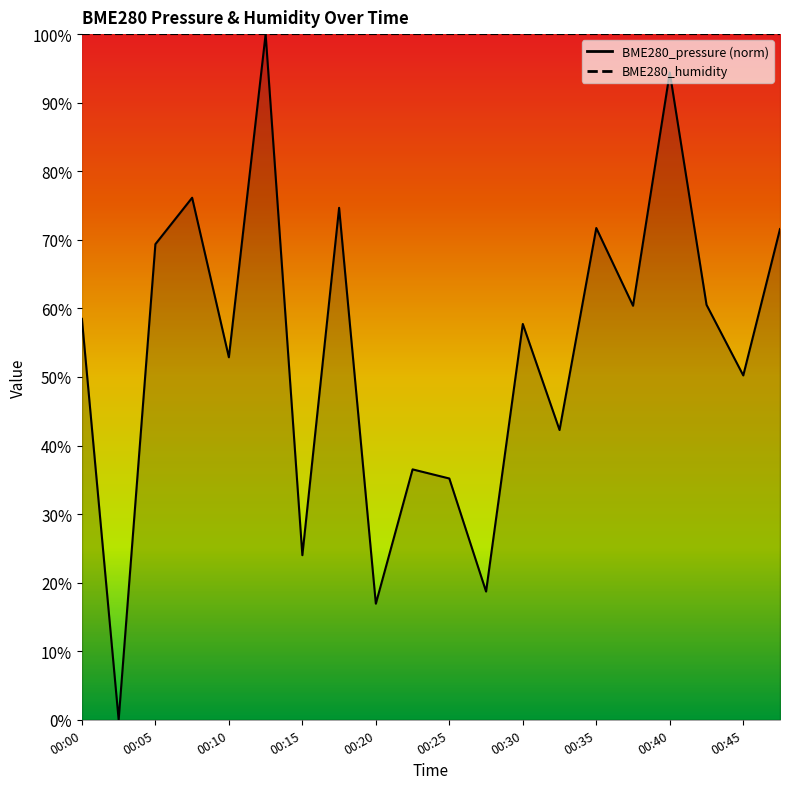

What is the value of the 13th point from the left?

57.7